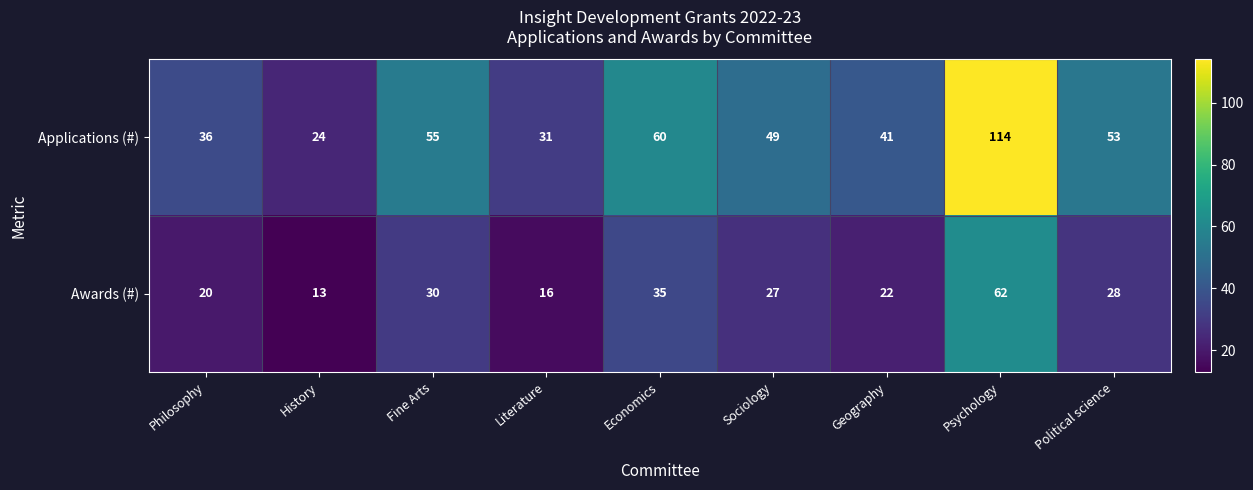

True or false: Awards (#) has a value of 23 at Literature.

False